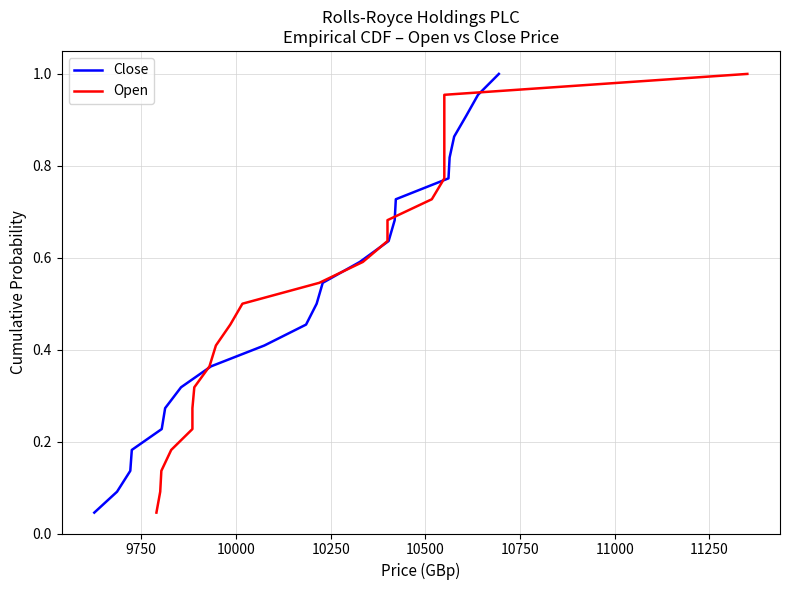

Rank the series by their maximum value, from lowest to highest.

Close, Open